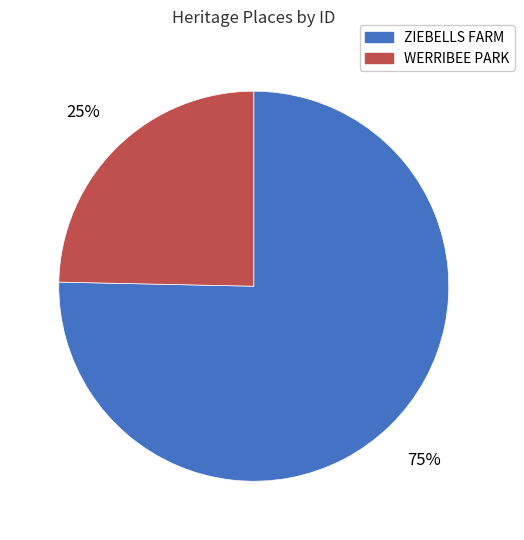

Which category has the smallest portion of the pie?

WERRIBEE PARK